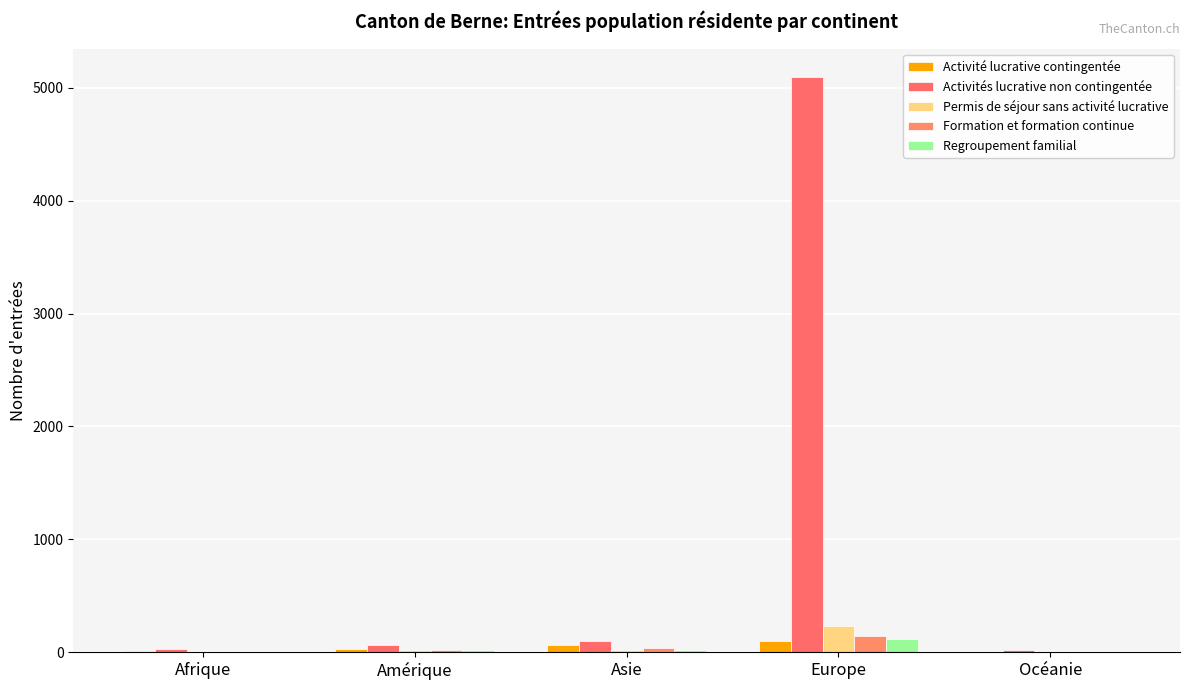

What is the sum of all Activité lucrative contingentée values?

201